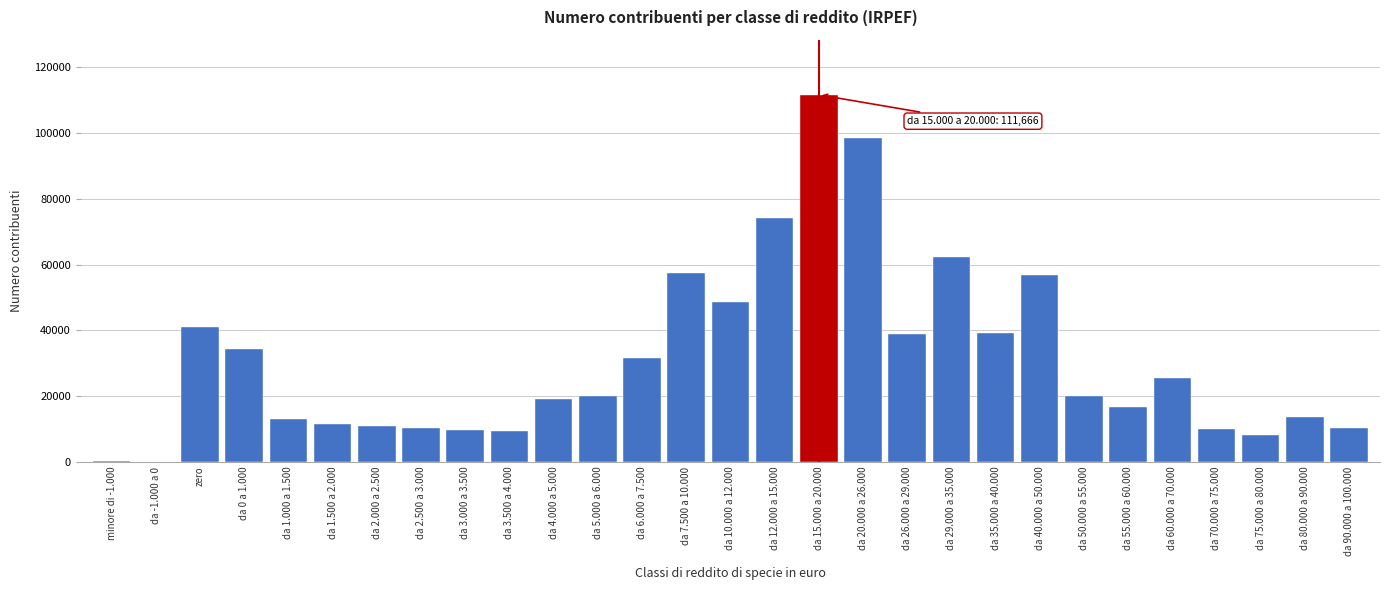

What is the sum of all values?

902343